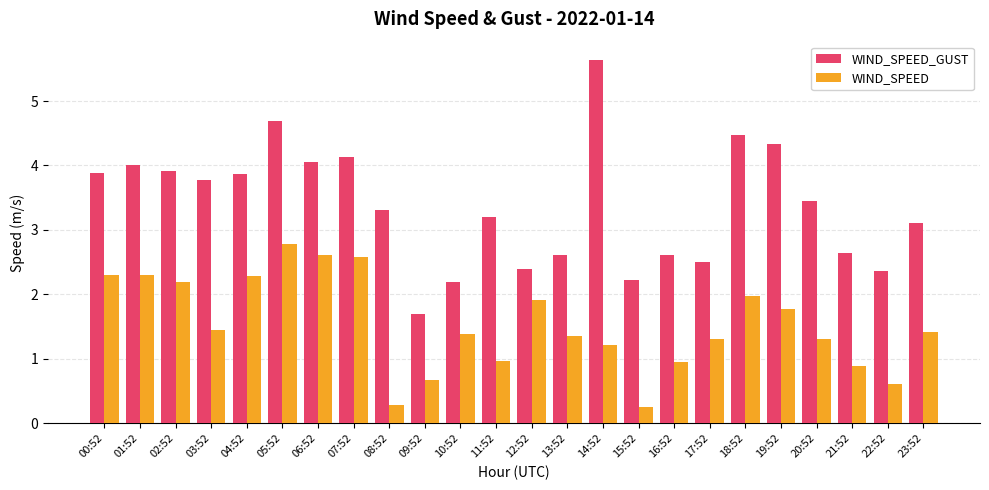

At how many categories does at least one series exceed 3?

15